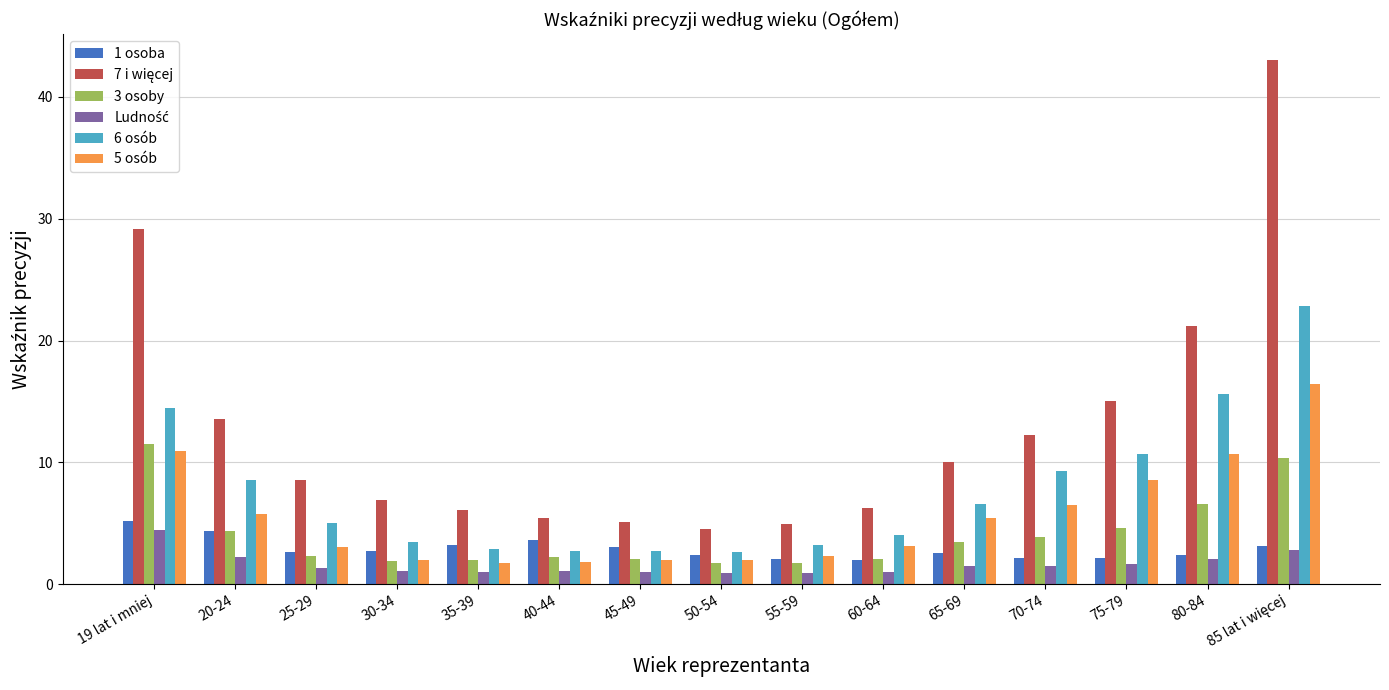

What is the average value of the 6 osób series?

7.7